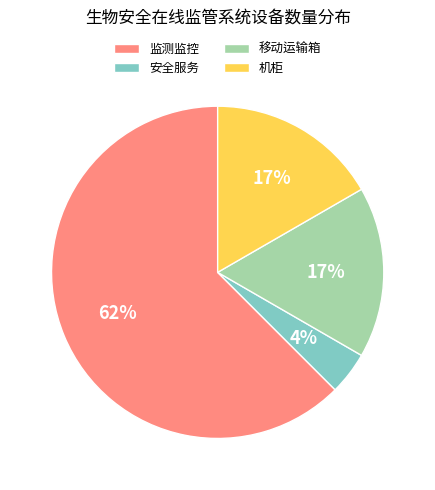

Is there any slice that represents more than half of the pie?

Yes